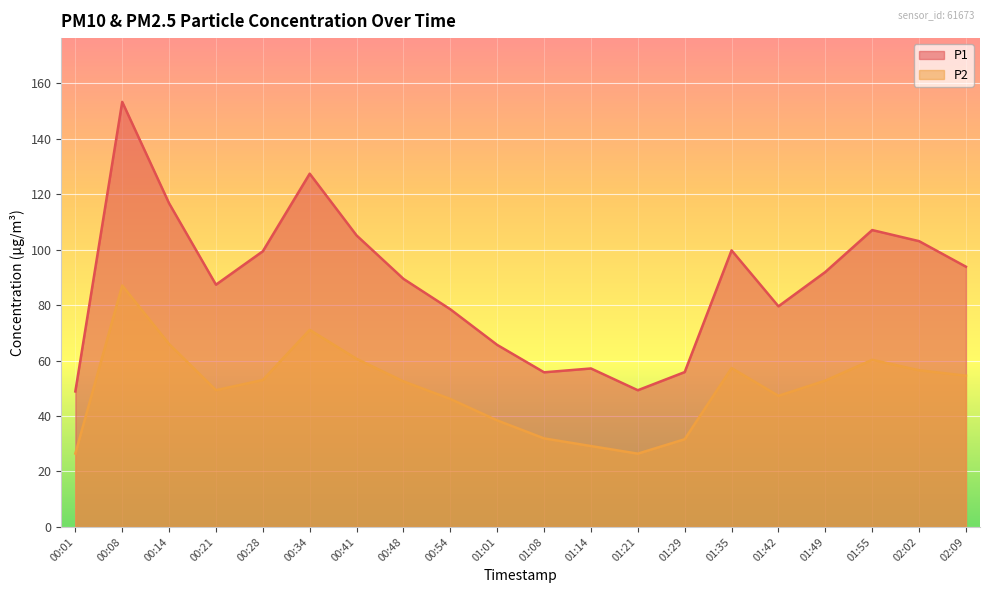

Reading right to left, transcribe all the data shown in this chart.

P1: 93.8	103.1	107.1	92.0	79.6	99.8	55.9	49.3	57.1	55.8	65.7	78.5	89.5	105.1	127.4	99.4	87.4	116.7	153.3	48.9
P2: 54.5	56.5	60.3	52.8	47.3	57.3	31.6	26.4	29.2	31.9	38.4	46.1	52.5	60.6	71.1	53.0	49.3	66.0	87.1	26.5